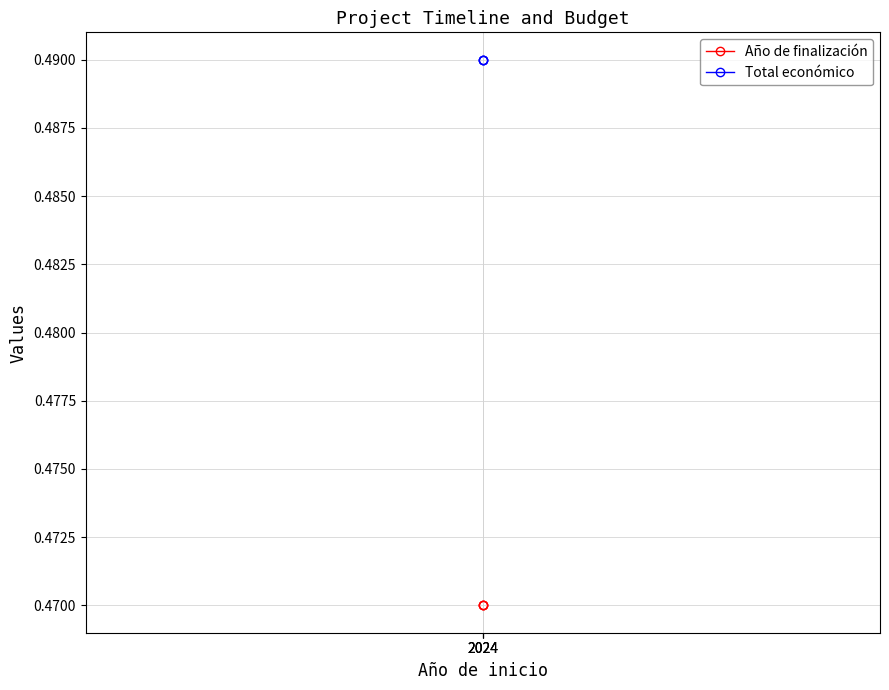

Which series has the largest total across all categories?

Total económico